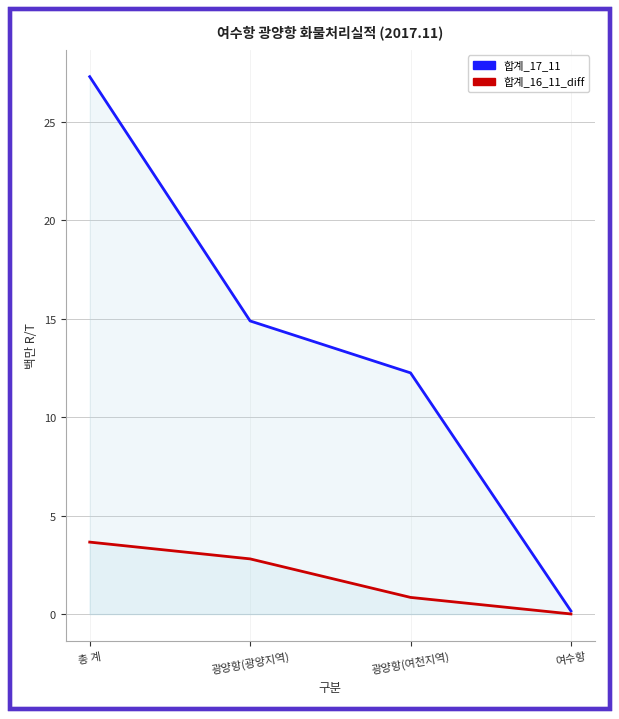

At which label does 합계_16_11_diff reach its peak?

총 계